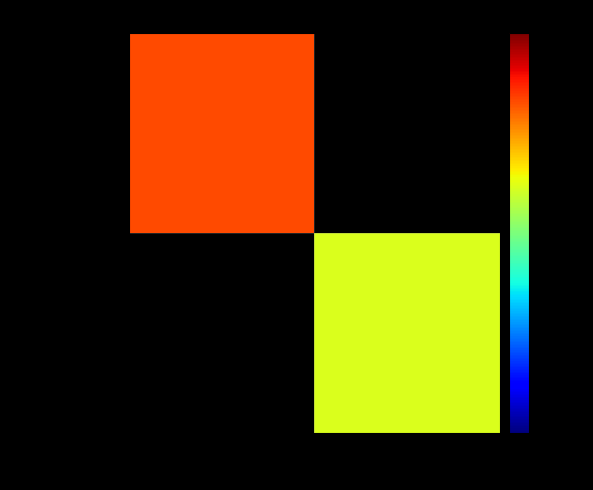

What is the maximum value shown in the chart?

46.0